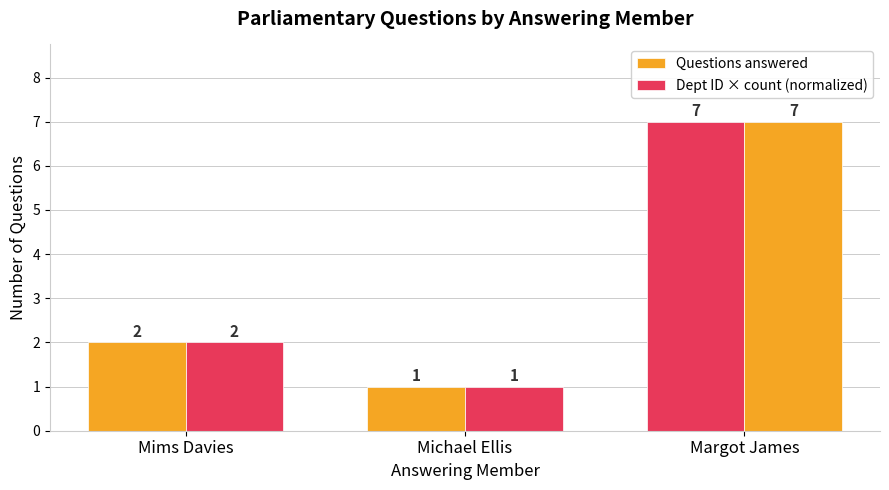

At which category does the chart reach its minimum across all series?

Michael Ellis